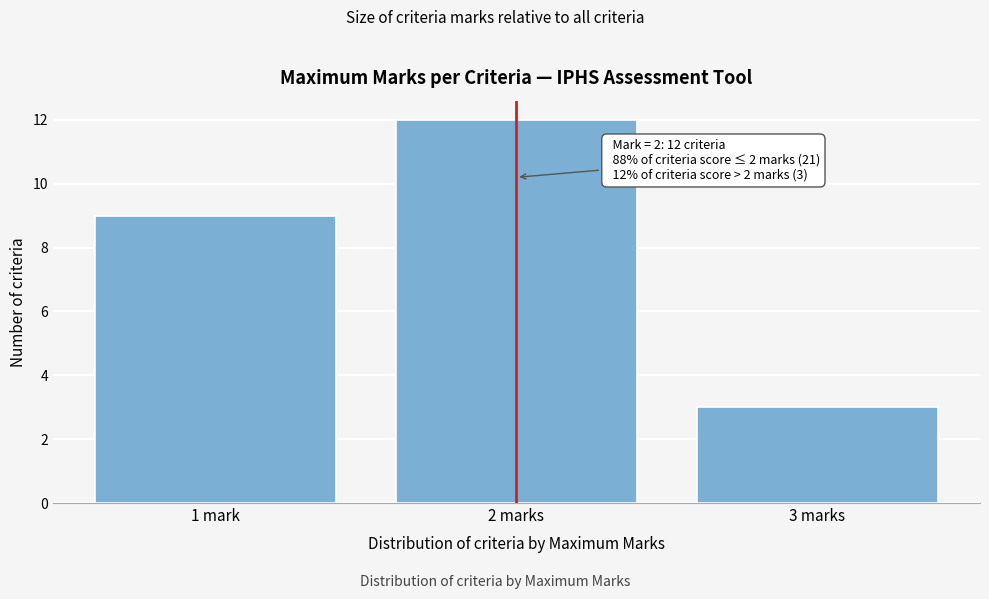

Reading left to right, list all the values displayed in this chart.

1 mark=9	2 marks=12	3 marks=3